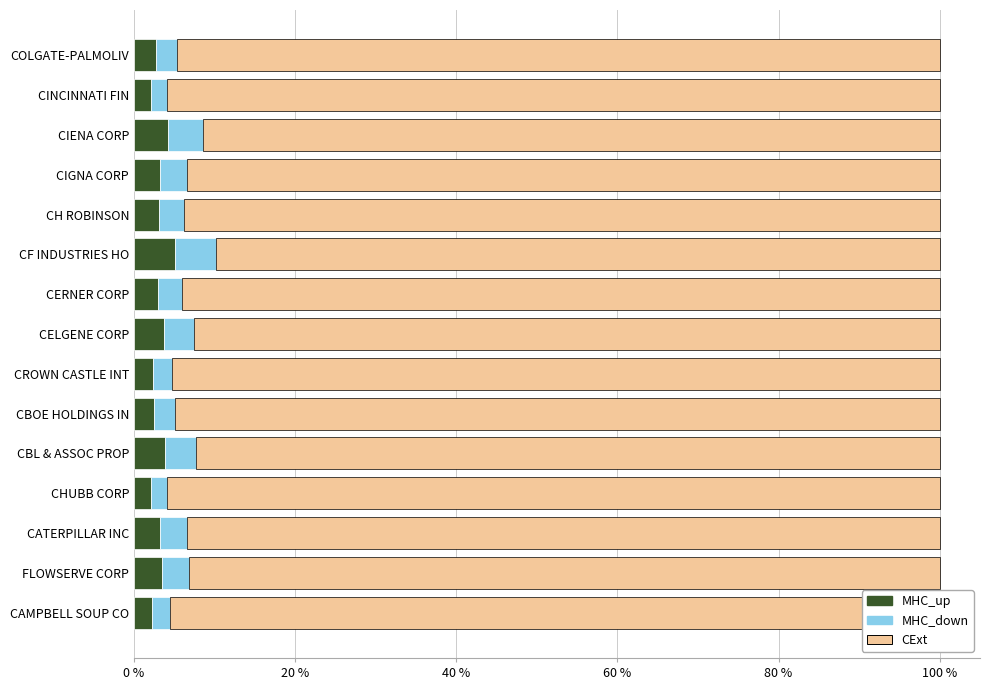

What is the total value across all series at CBOE HOLDINGS IN?

100.0